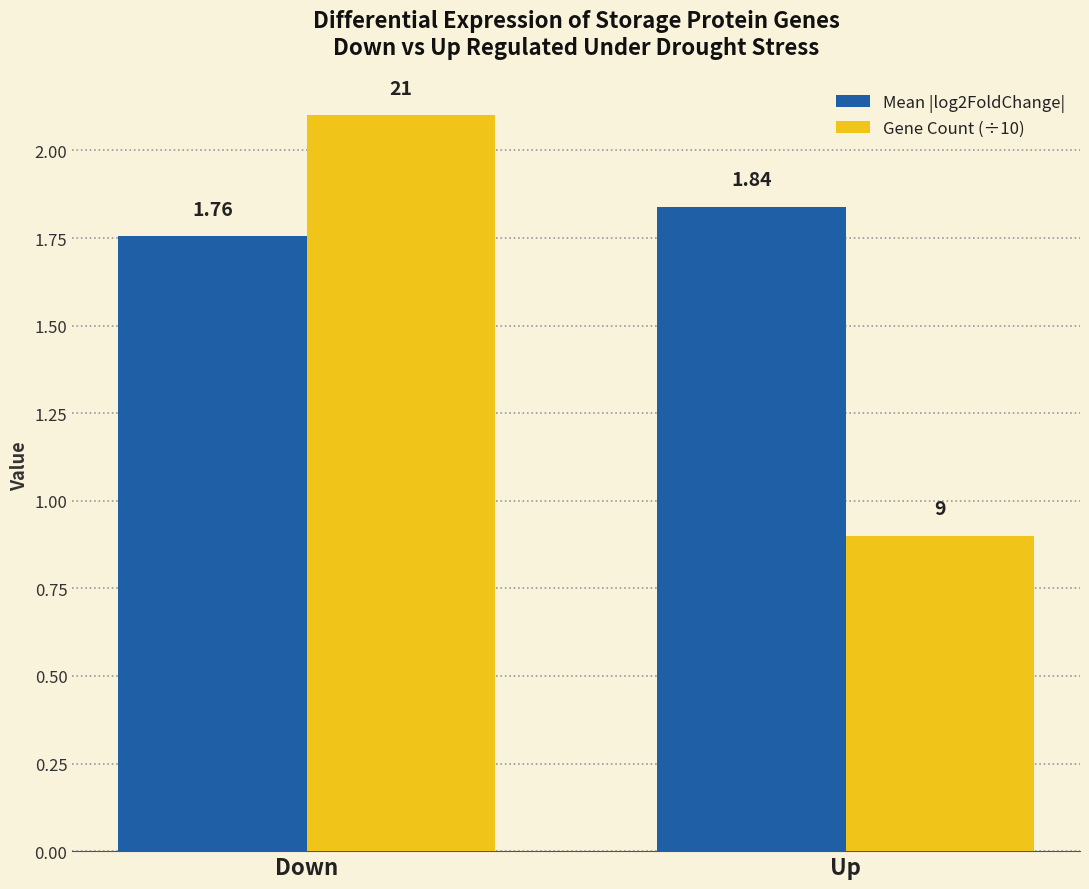

The Gene Count (÷10) series shows 0.9 at Up. True or false?

True